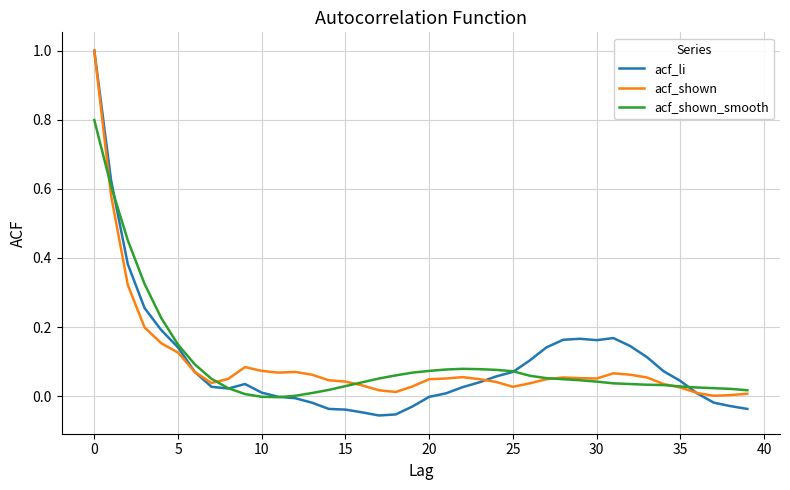

Which series has the largest range (max minus min)?

acf_li